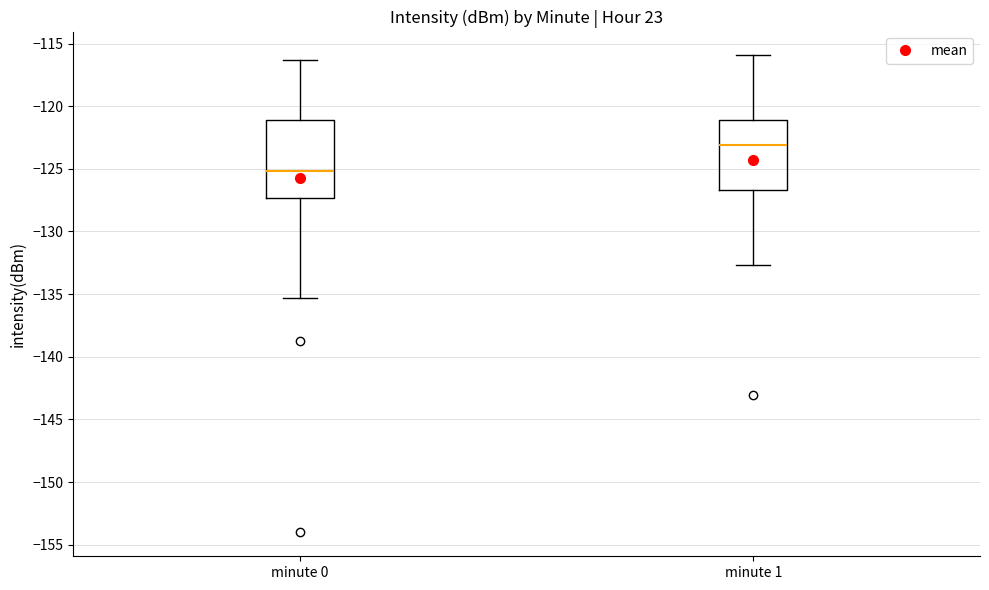

Where is the upper edge of the box for minute 0 on the y-axis? The values are not printed on the chart, so give them approximately, as read against the axis.

-121.0